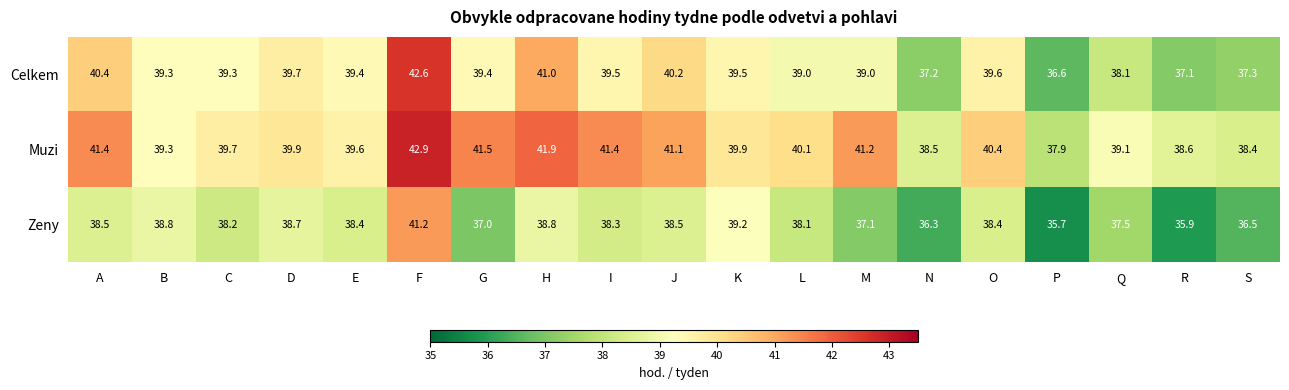

Which label corresponds to the largest value in the chart?

F